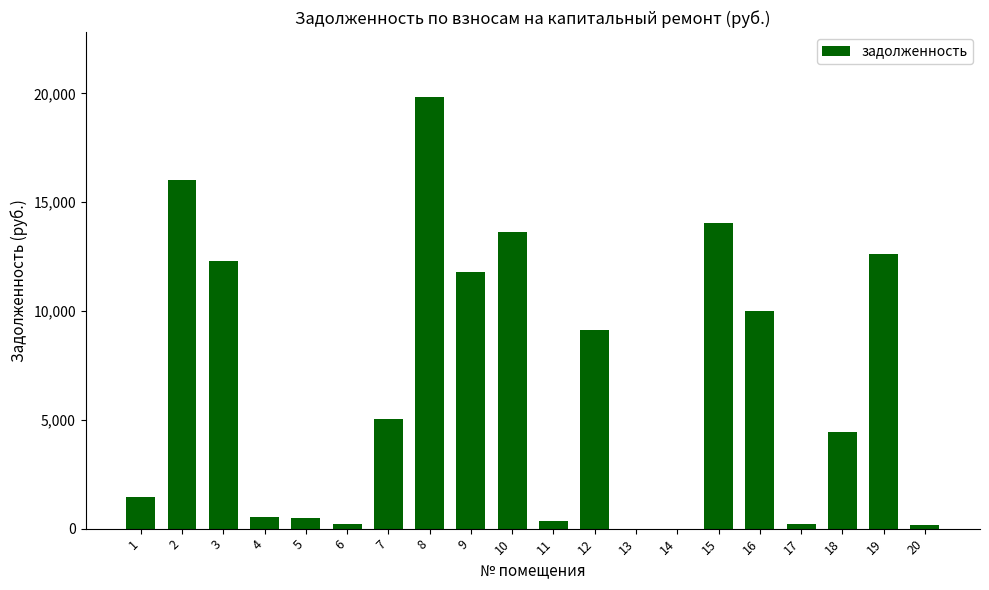

What is the maximum value shown in the chart?

19842.2